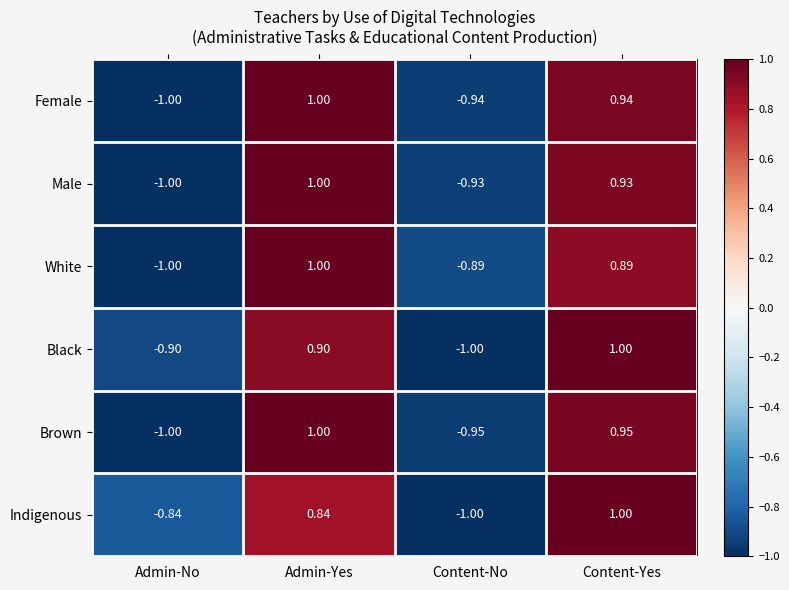

Rank the categories by Indigenous value from lowest to highest.

Content-No, Admin-No, Admin-Yes, Content-Yes